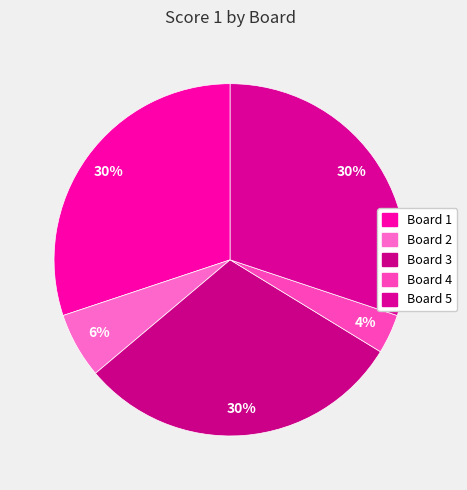

What is the ratio of the value at Board 4 to the value at Board 1?

0.1